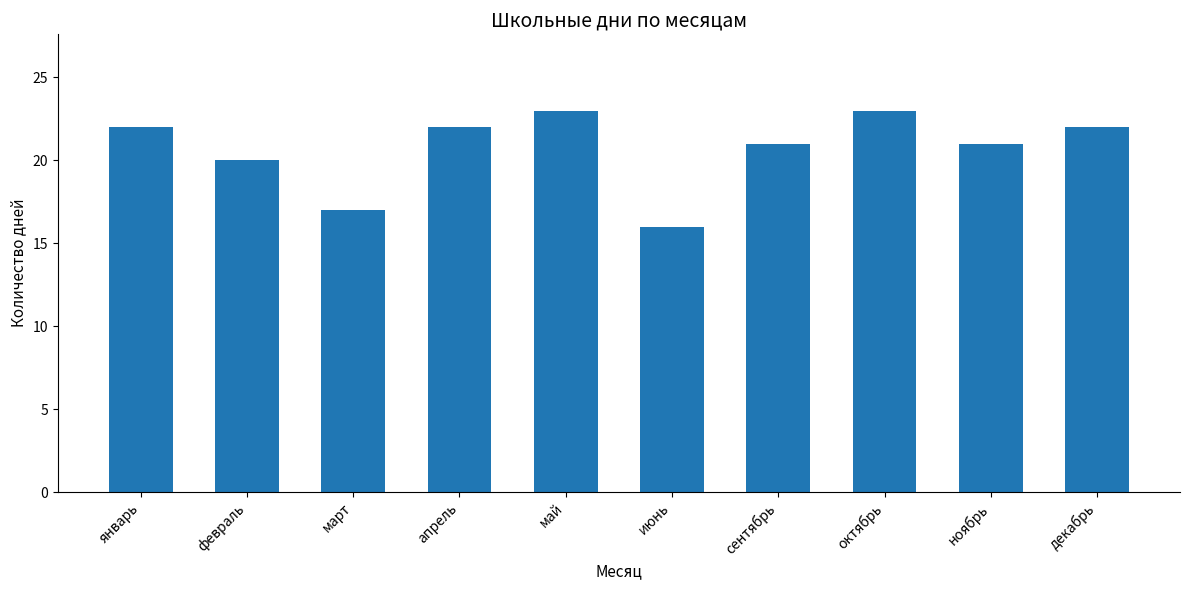

True or false: the data shows 31 at сентябрь.

False